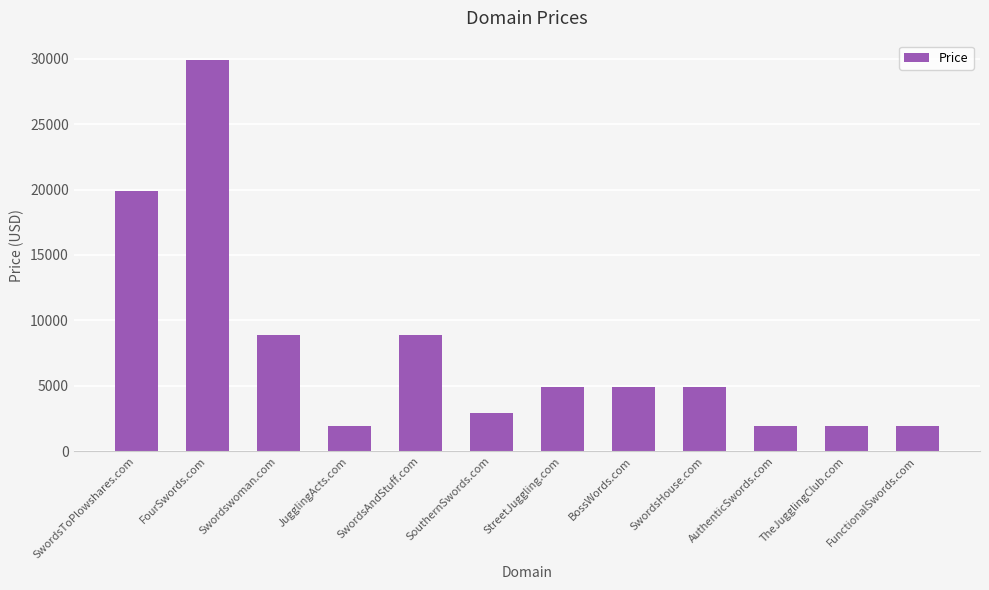

Are the bars grouped side by side (vs. stacked)?

No